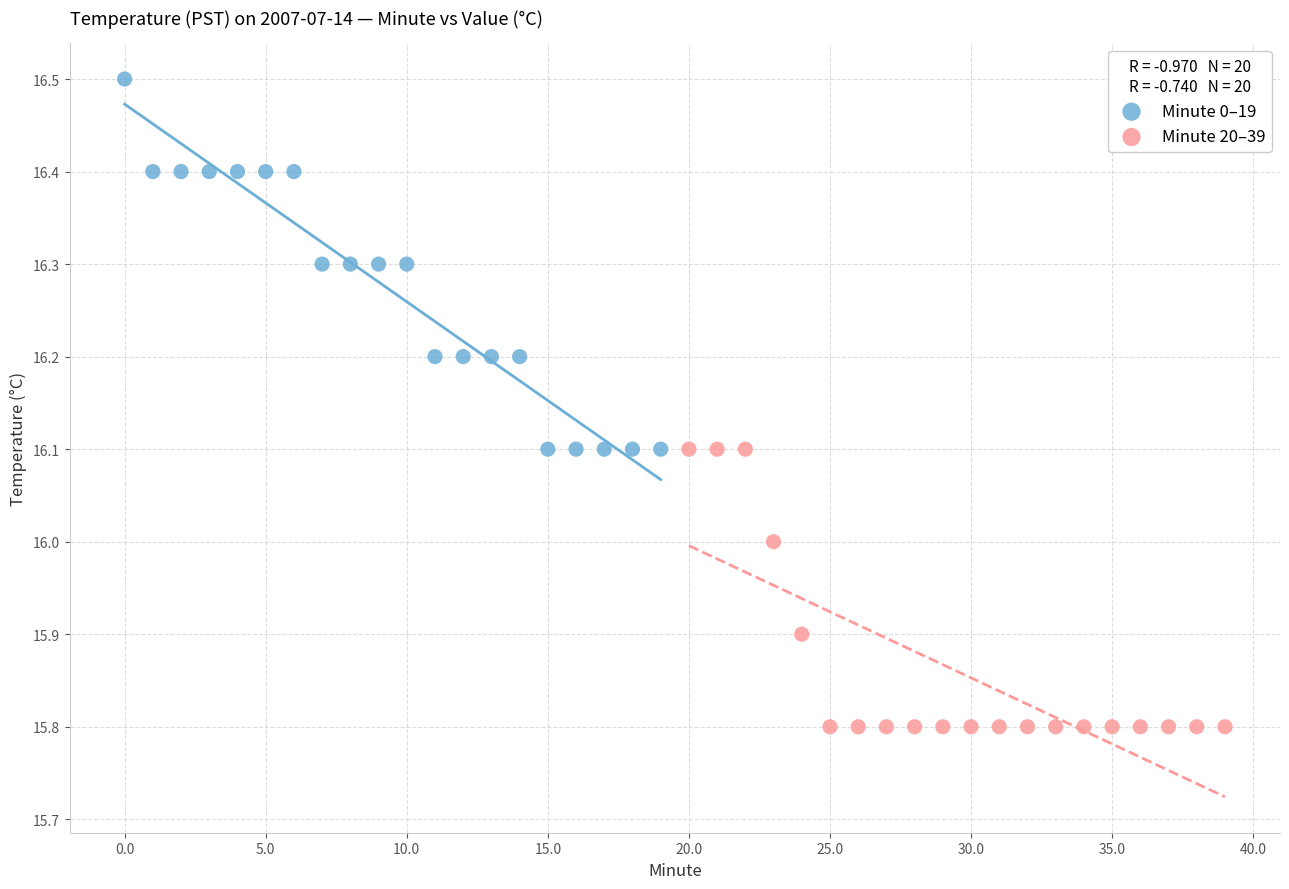

What are all the series names shown in the legend?

Minute 0–19, Minute 20–39